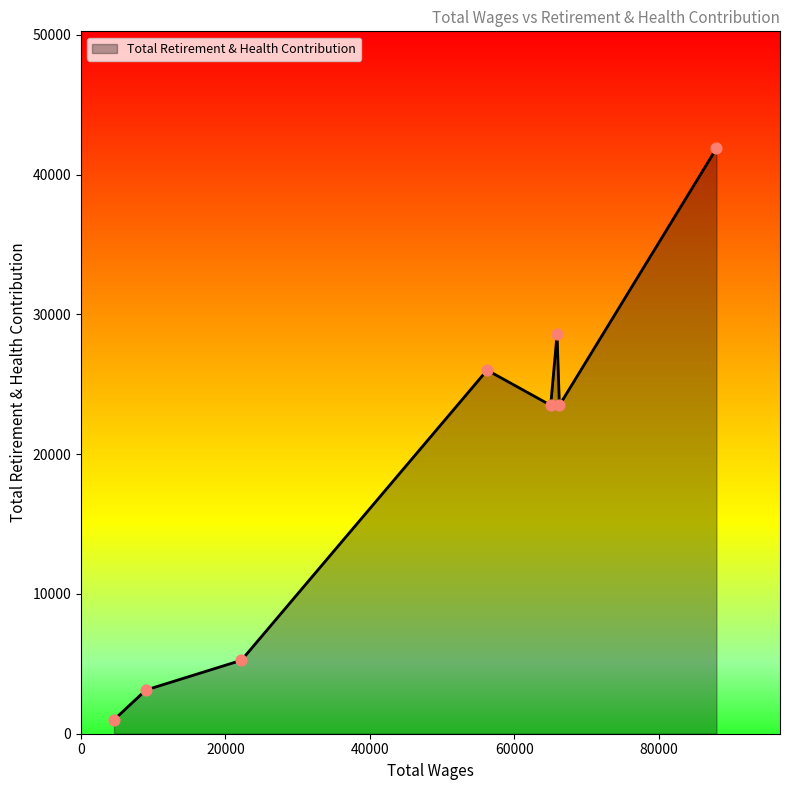

What is the difference between the maximum and minimum values?

40872